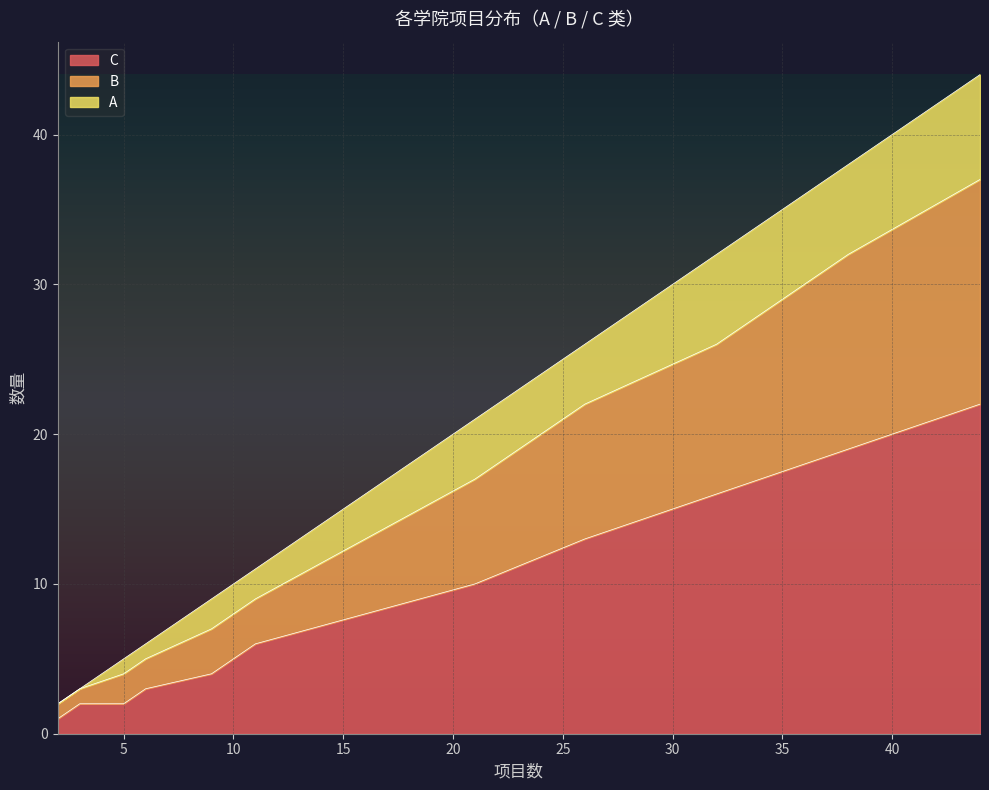

Where is the first local minimum for B?

26